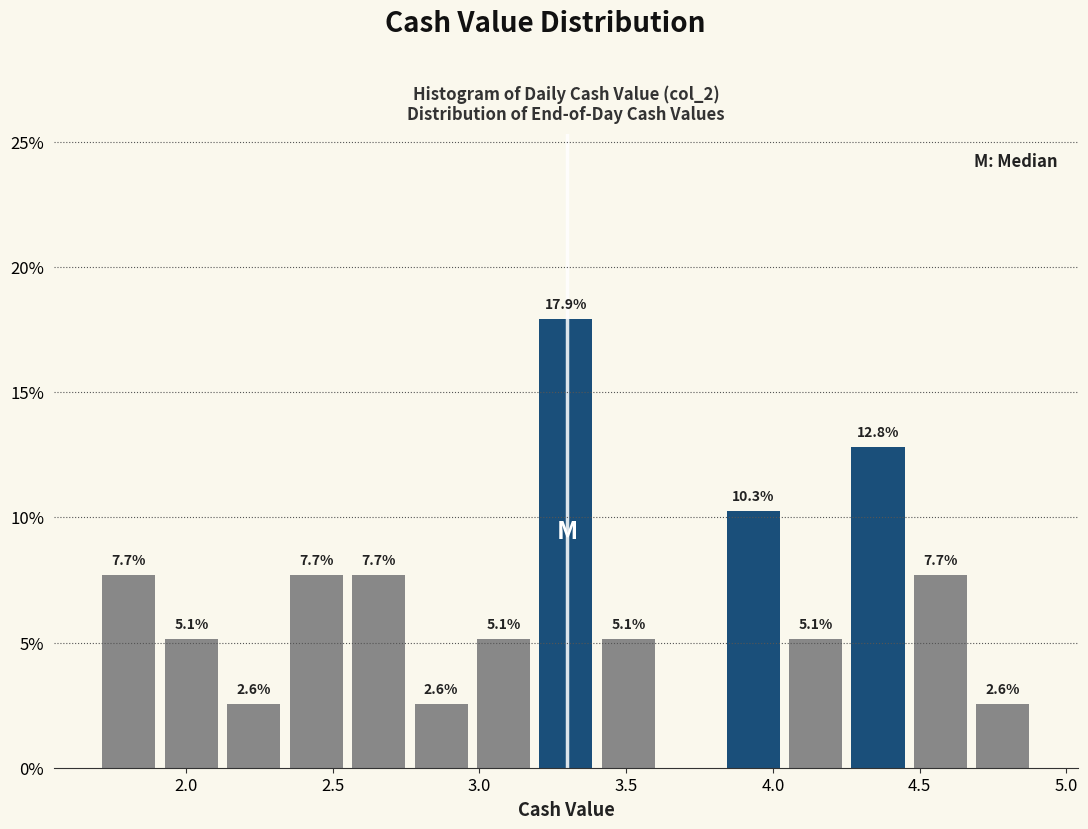

Over which range of the x-axis is the bar tallest?

3.20 to 3.40